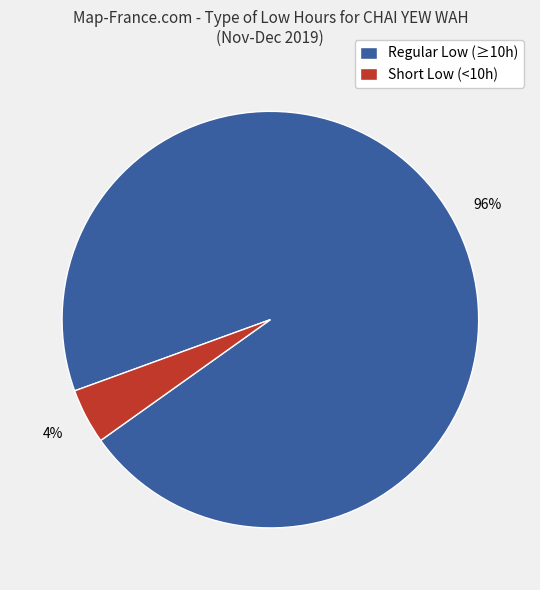

What percentage is the Regular Low (≥10h) slice, to the nearest percent?

96%